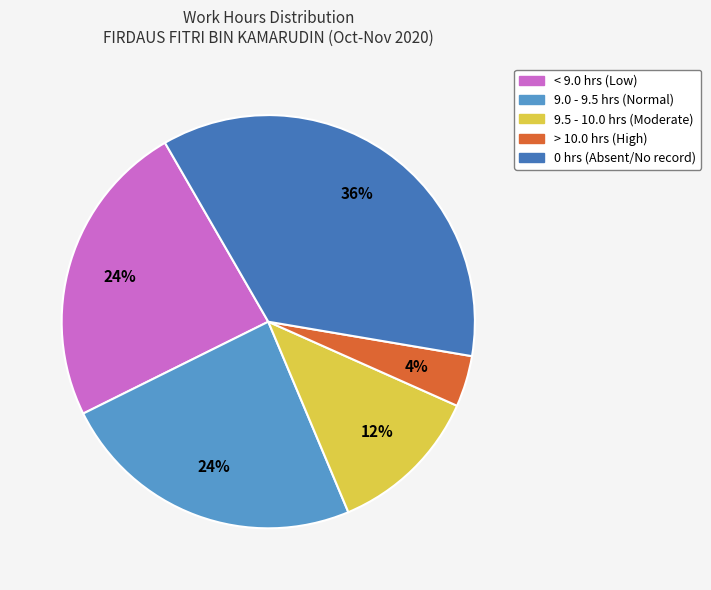

Is there any slice that represents more than half of the pie?

No